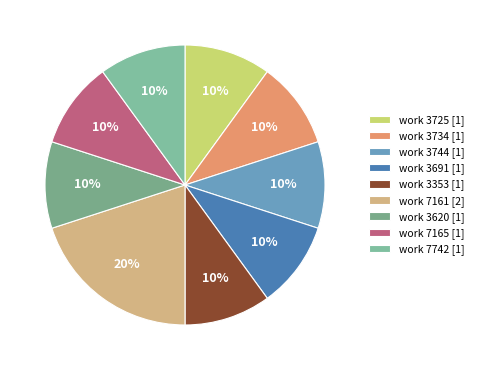

How many slices are in this pie chart?

9